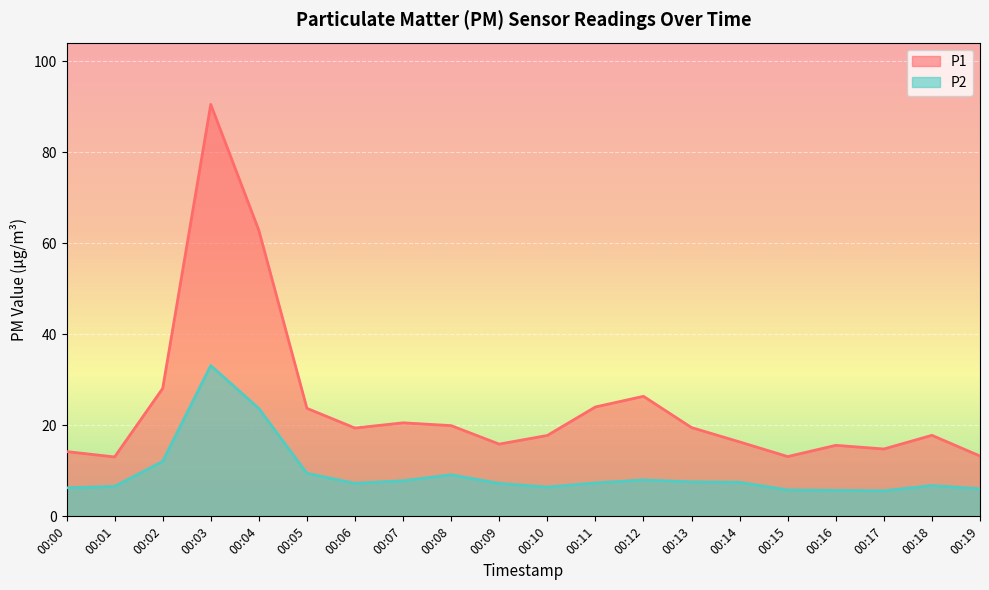

Where does the P1 series first go above 19?

00:02